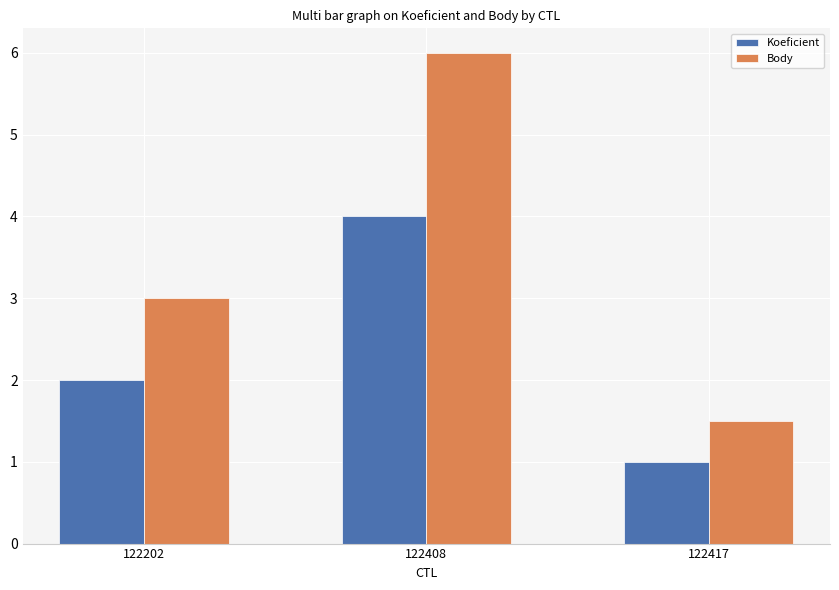

What is the value of the Body bar at the 3rd from the left?

1.5